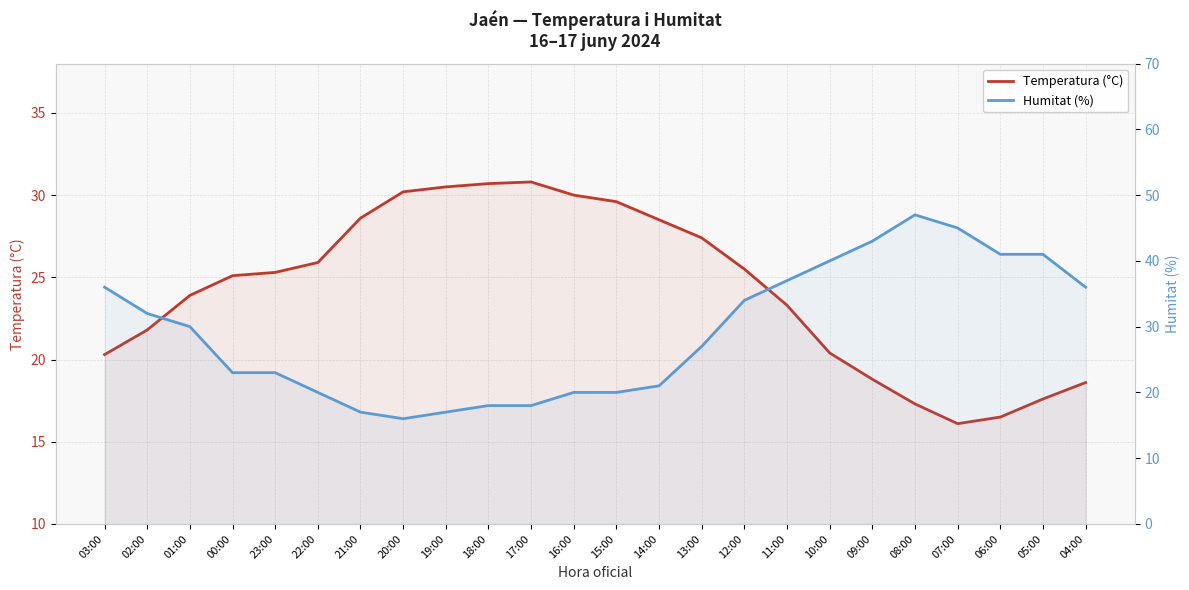

In Humitat (%), how many points are lower than both neighbors (excluding endpoints)?

1